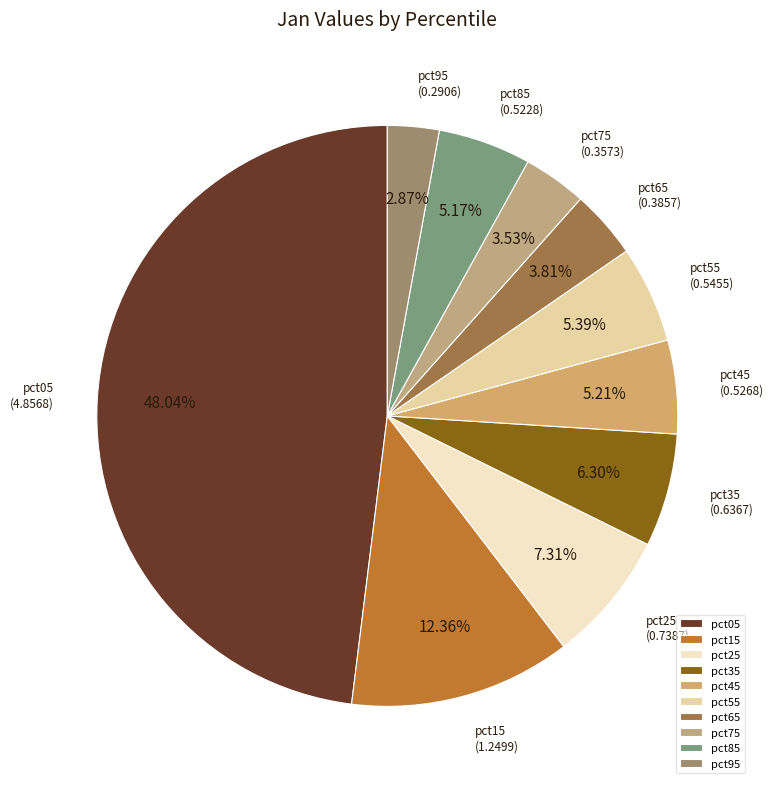

To the nearest percent, what is the difference between the pct05 and pct35 slice percentages?

42%